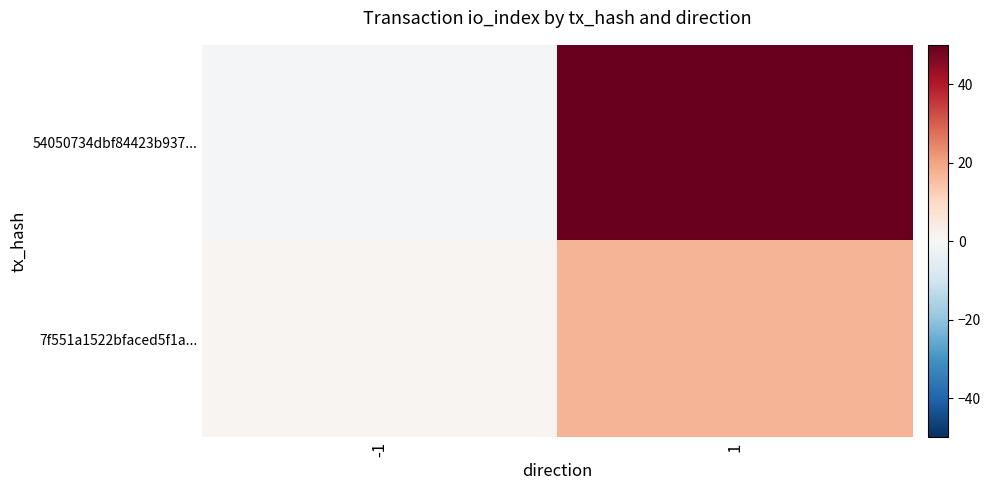

Reading left to right, transcribe all the data shown in this chart.

54050734dbf84423b937...: -1=-1	1=50
7f551a1522bfaced5f1a...: -1=1	1=17